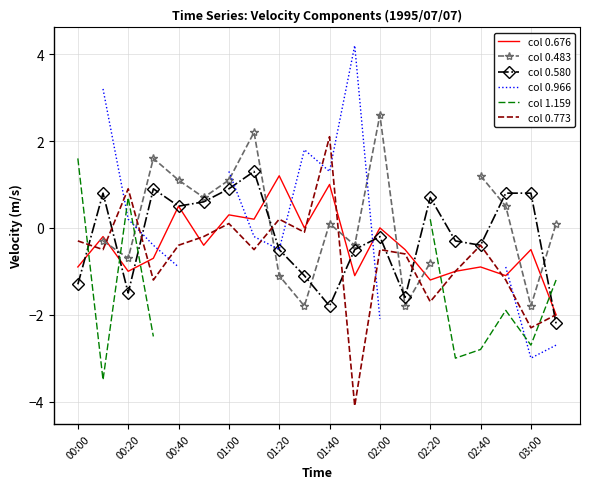

How many times do col 1.159 and col 0.483 cross each other?

2